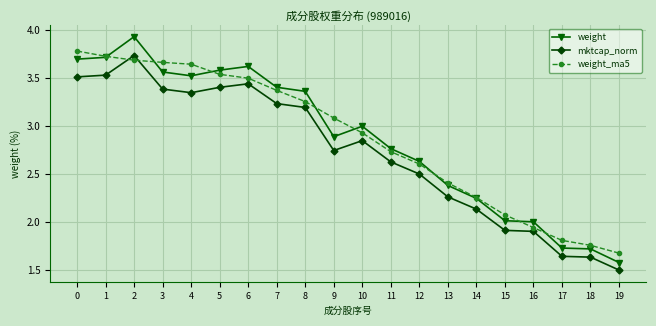

Rank the series at 11 from lowest to highest value.

mktcap_norm, weight_ma5, weight